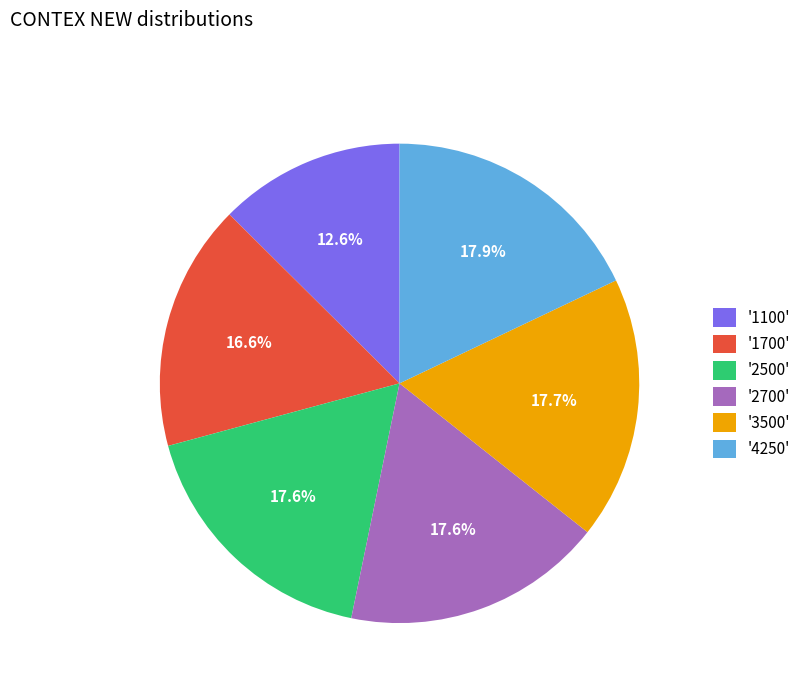

What percentage is NOT represented by '1700'?

83.4%